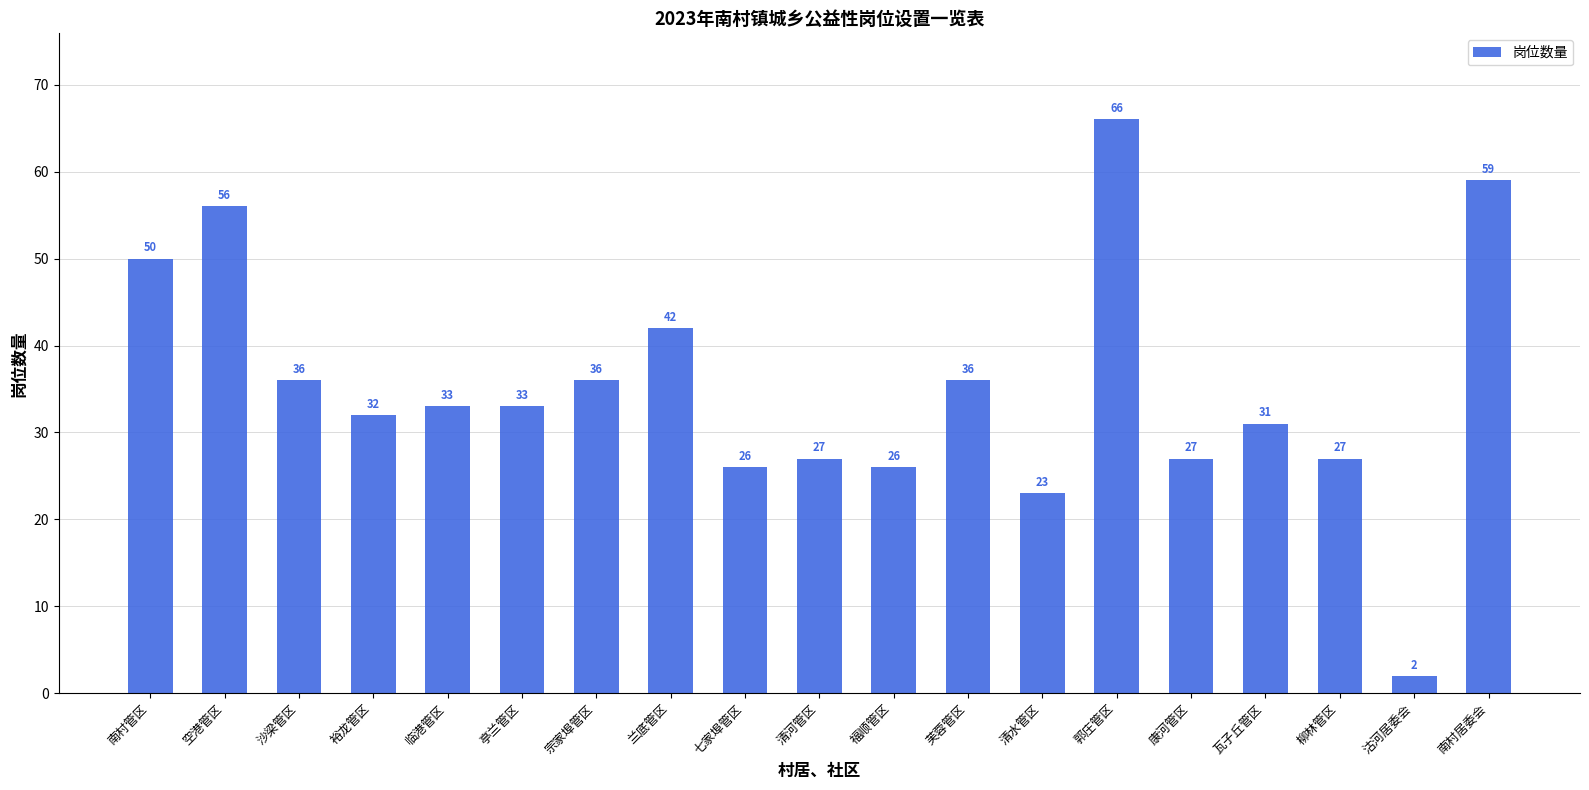

Reading right to left, extract all data points from this chart.

59	2	27	31	27	66	23	36	26	27	26	42	36	33	33	32	36	56	50